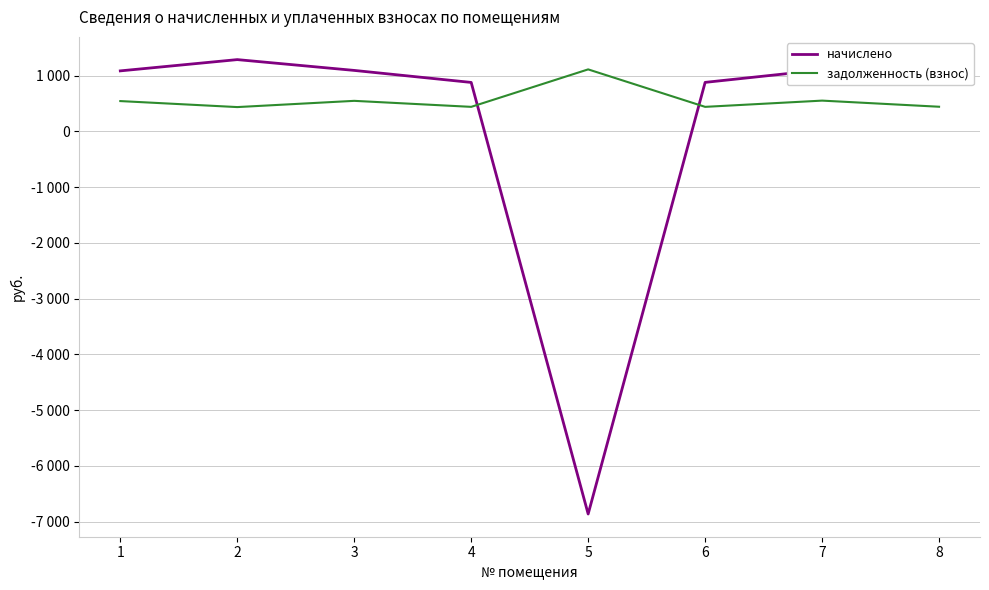

At which label does задолженность (взнос) reach its peak?

5